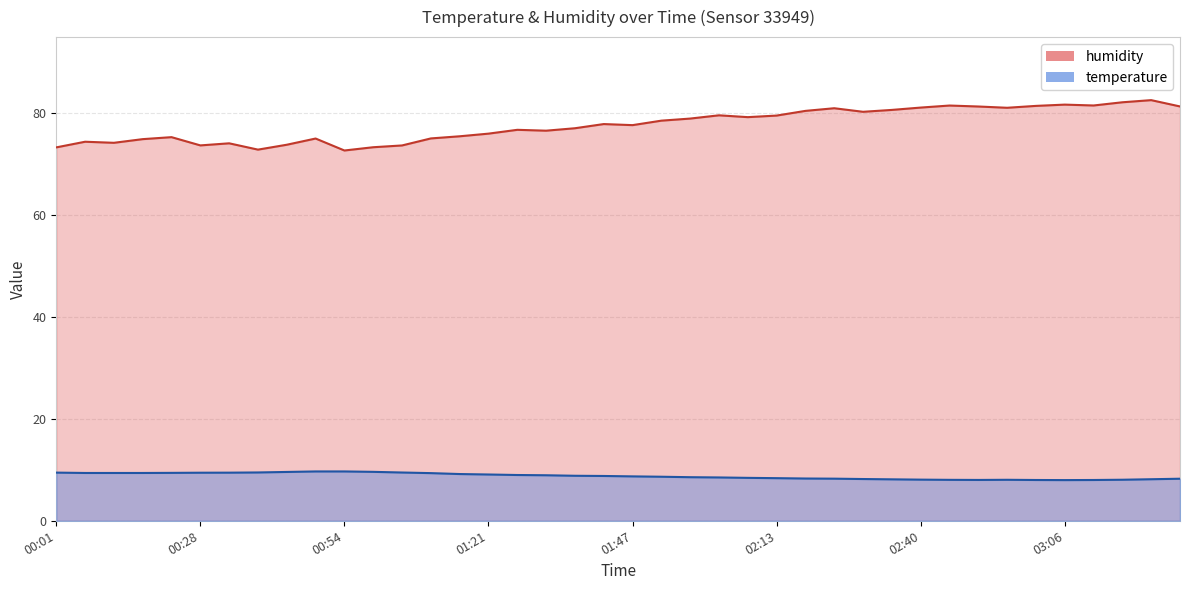

True or false: humidity has a value of 121.7 at 18.

False